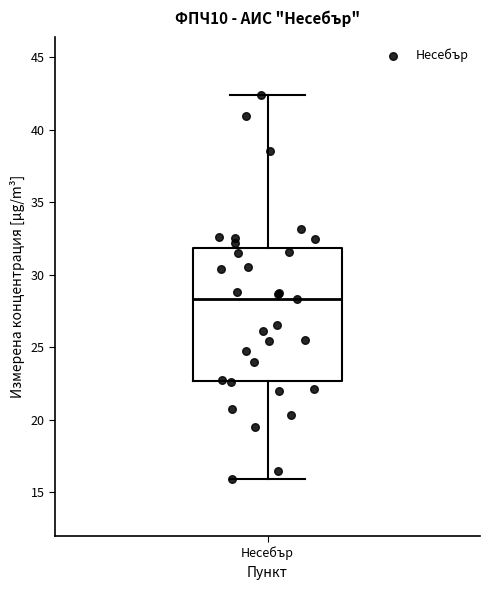

Where is the upper edge of the box for Несебър on the y-axis? The values are not printed on the chart, so give them approximately, as read against the axis.

32.0